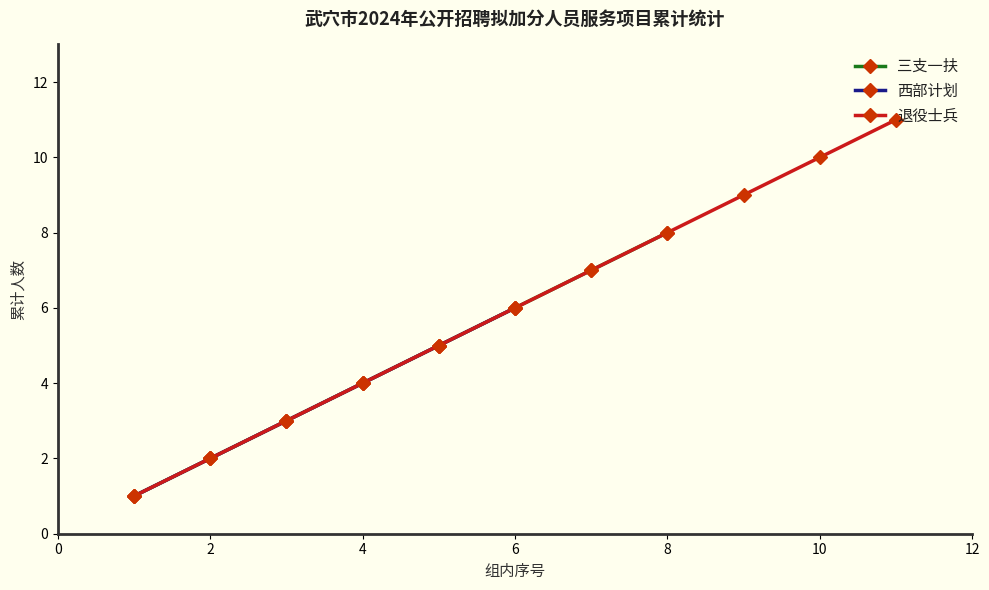

Is it true that 三支一扶 equals 2 at 9?

False